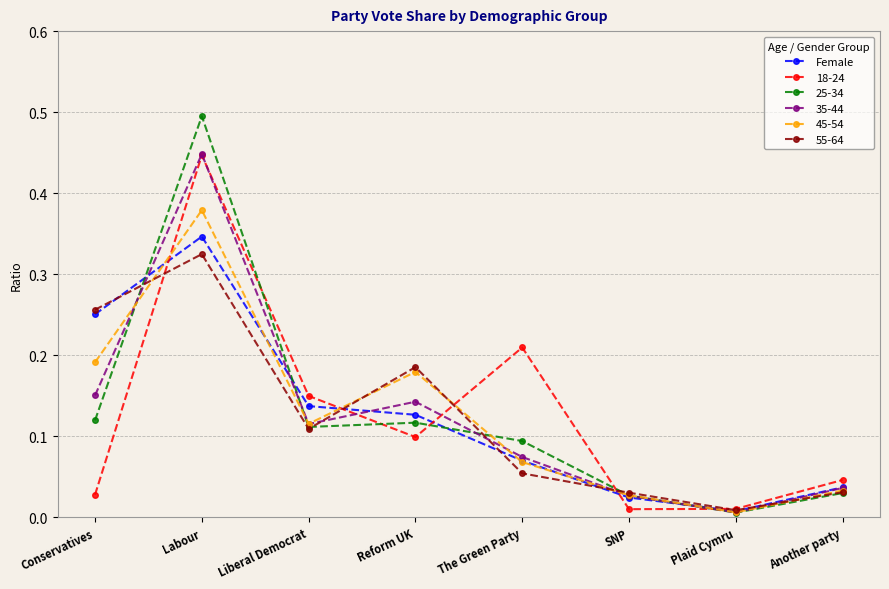

What position from the left is The Green Party?

5